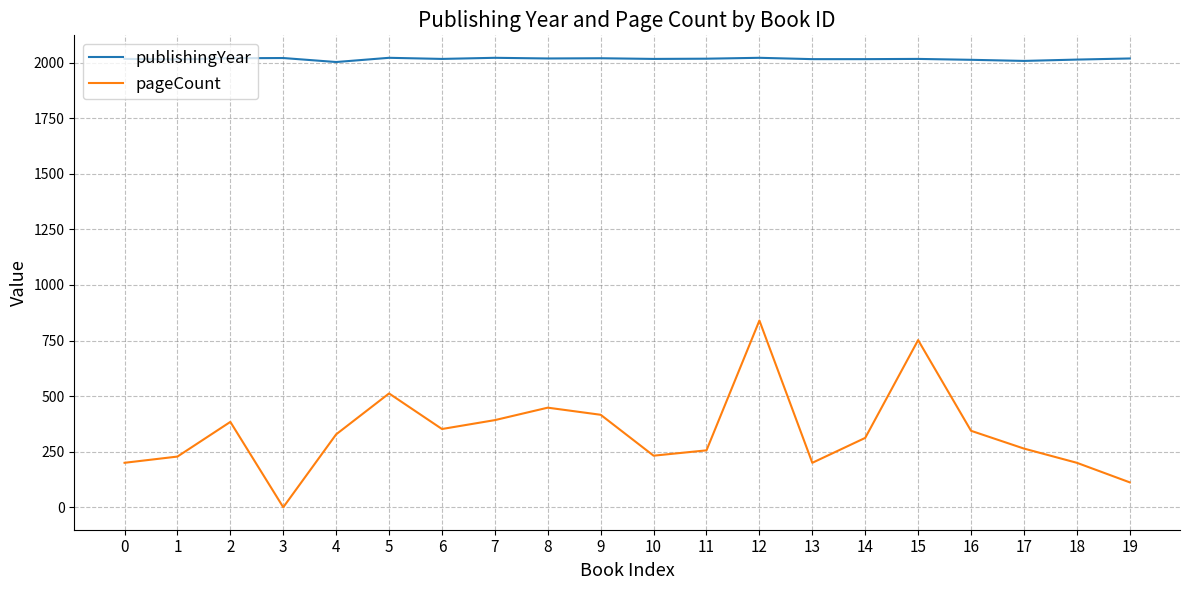

True or false: pageCount and publishingYear cross at least once.

False